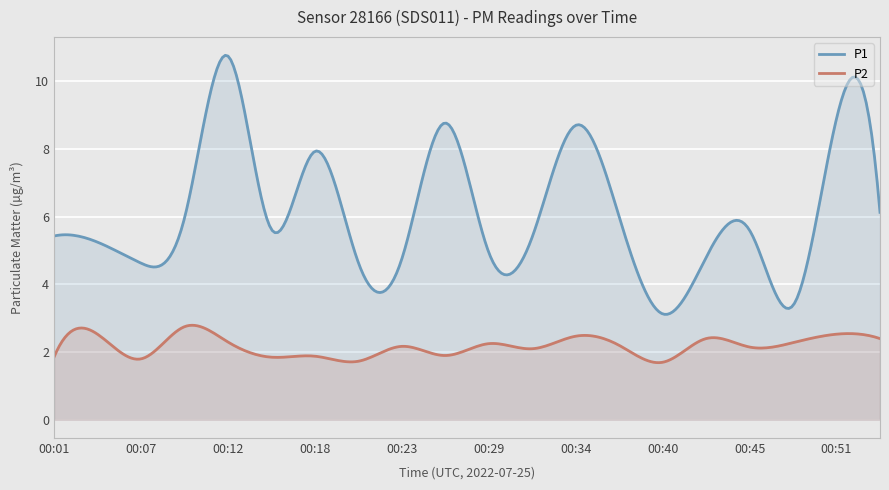

Which series changed the most between 00:29 and 00:42?

P1